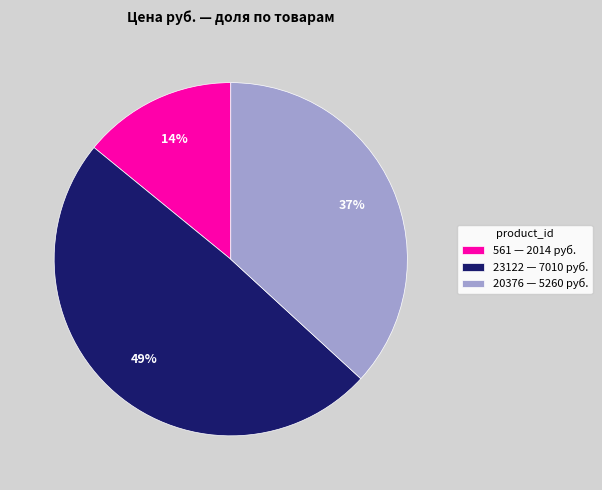

What is the smallest slice in the pie chart?

561